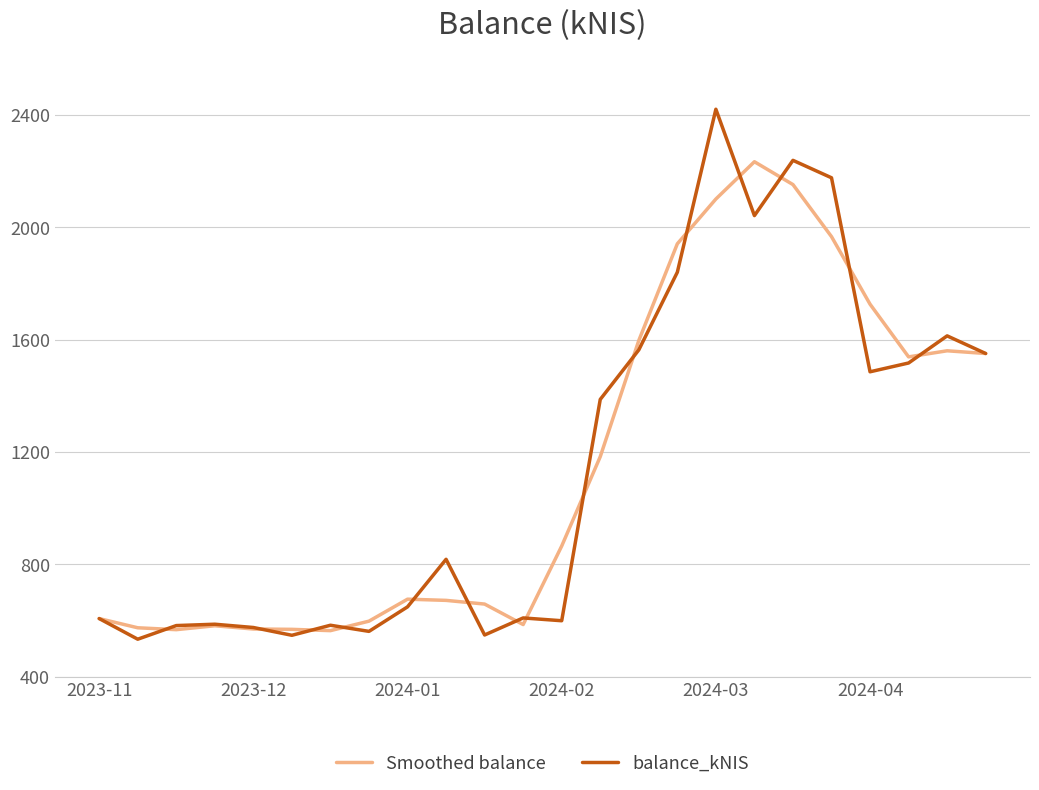

What is the smallest value displayed?

533.6